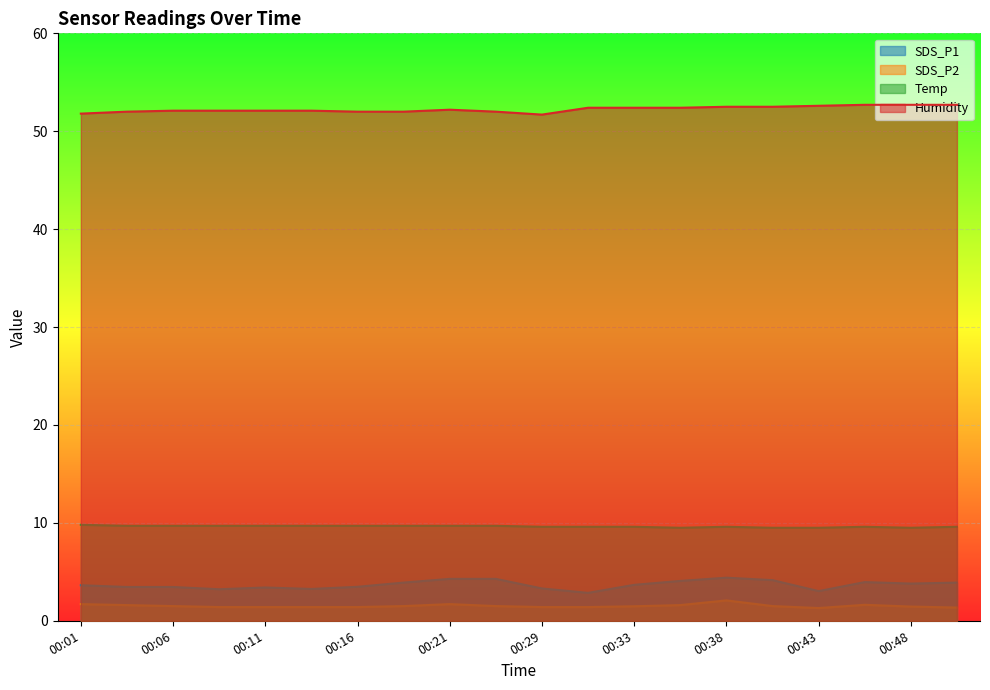

What is the difference between the Temp values at 00:38 and 00:09?

0.1